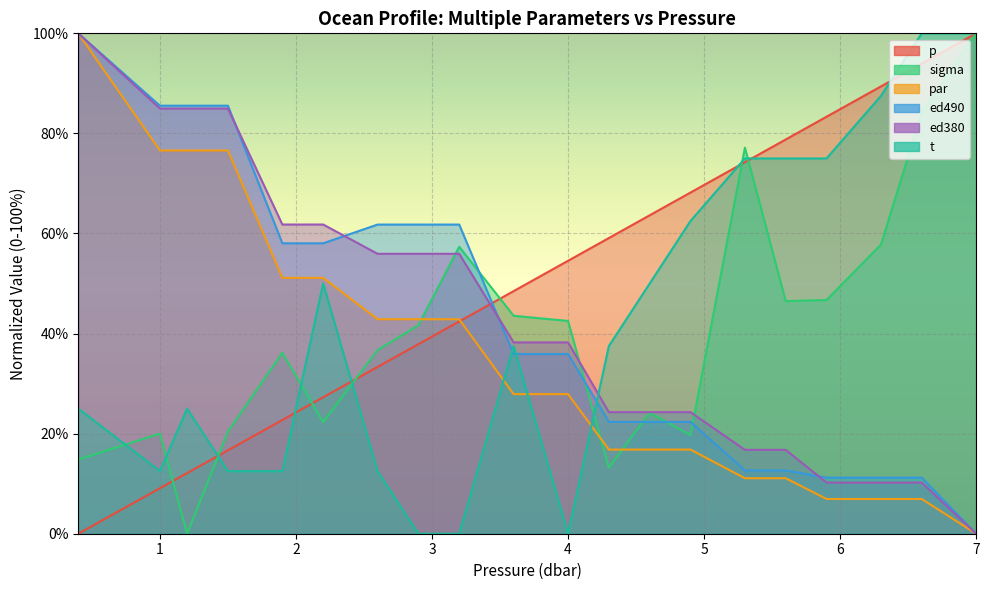

Reading right to left, list all the values displayed in this chart.

p: 100.0	93.9	89.4	83.3	78.8	74.2	68.2	63.6	59.1	54.5	48.5	42.4	37.9	33.3	27.3	22.7	16.7	12.1	9.1	0.0
sigma: 100.0	84.2	57.8	46.7	46.5	77.2	19.7	24.2	13.2	42.5	43.6	57.4	41.7	36.7	22.3	36.2	20.4	0.0	20.0	14.8
par: 0.0	6.9	6.9	6.9	11.1	11.1	16.8	16.8	16.8	27.9	27.9	42.9	42.9	42.9	51.1	51.1	76.6	76.6	76.6	100.0
ed490: 0.0	11.2	11.2	11.2	12.7	12.7	22.3	22.3	22.3	35.9	35.9	61.8	61.8	61.8	58.0	58.0	85.5	85.5	85.5	100.0
ed380: 0.0	10.2	10.2	10.2	16.8	16.8	24.3	24.3	24.3	38.2	38.2	55.9	55.9	55.9	61.8	61.8	85.0	85.0	85.0	100.0
t: 100.0	100.0	87.5	75.0	75.0	75.0	62.5	50.0	37.5	0.0	37.5	0.0	0.0	12.5	50.0	12.5	12.5	25.0	12.5	25.0